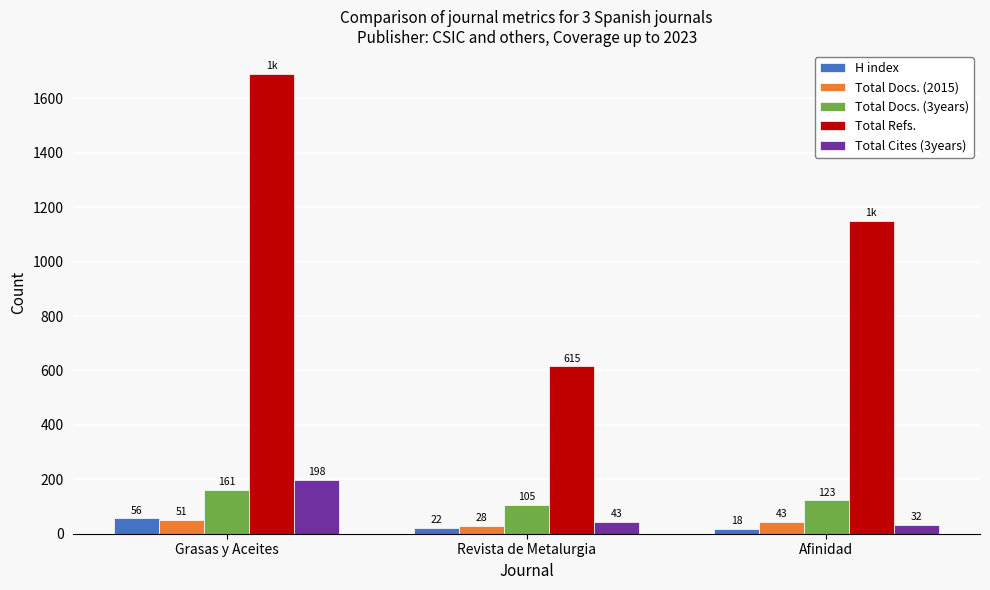

How many data points in Total Docs. (2015) are less than 43?

1